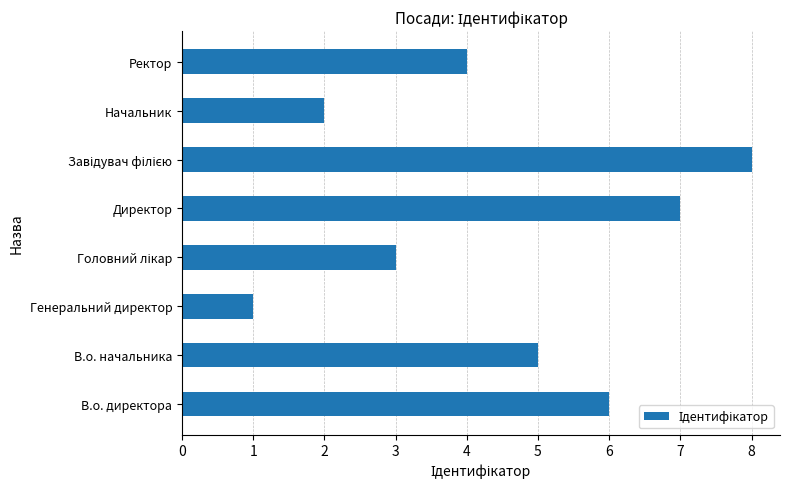

What is the sum of the values at В.о. директора and Начальник?

8